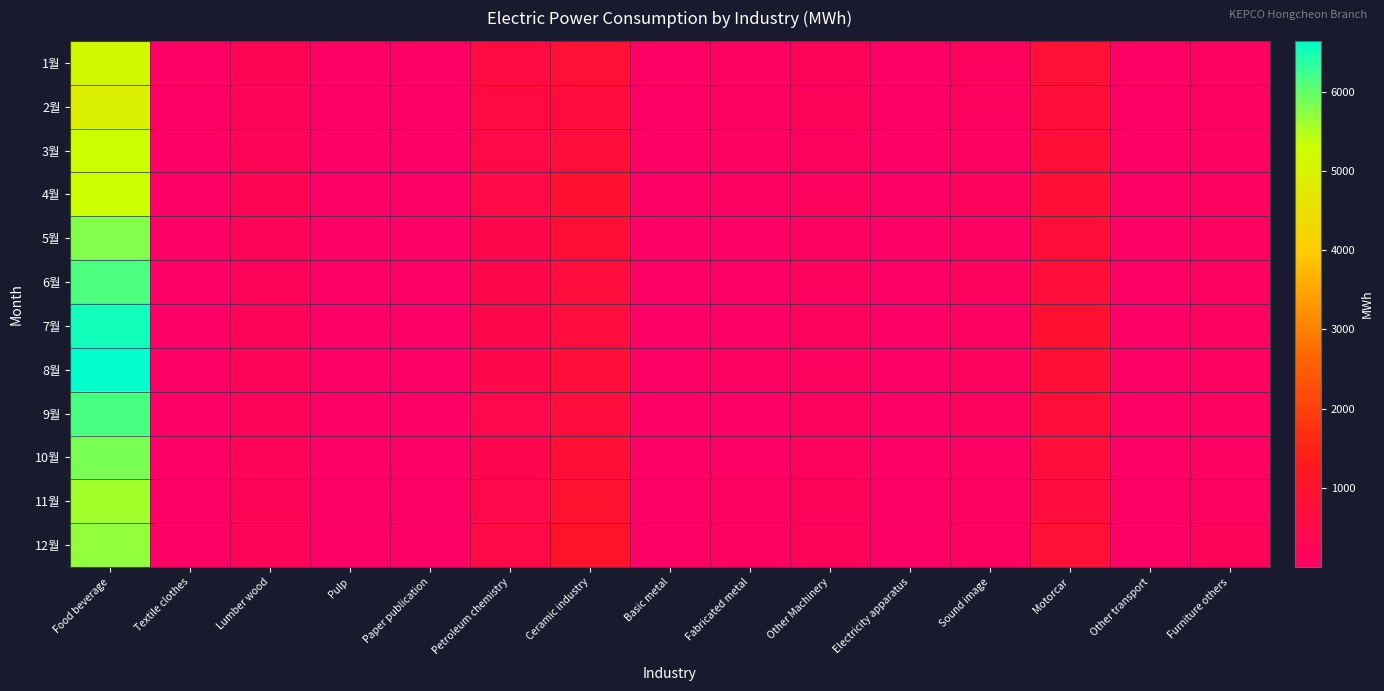

Reading left to right, transcribe all the data shown in this chart.

1월: Food beverage=5150.0	Textile clothes=20.0	Lumber wood=311.0	Pulp=0.8	Paper publication=5.8	Petroleum chemistry=623.0	Ceramic industry=857.0	Basic metal=22.0	Fabricated metal=60.0	Other Machinery=201.0	Electricity apparatus=10.0	Sound image=155.0	Motorcar=862.0	Other transport=24.0	Furniture others=103.0
2월: Food beverage=4942.0	Textile clothes=20.0	Lumber wood=253.0	Pulp=0.7	Paper publication=4.0	Petroleum chemistry=614.0	Ceramic industry=670.0	Basic metal=18.0	Fabricated metal=59.0	Other Machinery=187.0	Electricity apparatus=9.0	Sound image=133.0	Motorcar=779.0	Other transport=22.0	Furniture others=56.0
3월: Food beverage=5285.0	Textile clothes=18.0	Lumber wood=269.0	Pulp=0.9	Paper publication=3.0	Petroleum chemistry=535.0	Ceramic industry=757.0	Basic metal=14.0	Fabricated metal=51.0	Other Machinery=161.0	Electricity apparatus=6.0	Sound image=110.0	Motorcar=804.0	Other transport=18.0	Furniture others=58.0
4월: Food beverage=5308.0	Textile clothes=17.0	Lumber wood=274.0	Pulp=0.7	Paper publication=3.0	Petroleum chemistry=533.0	Ceramic industry=895.0	Basic metal=12.0	Fabricated metal=47.0	Other Machinery=157.0	Electricity apparatus=6.0	Sound image=141.0	Motorcar=801.0	Other transport=20.0	Furniture others=103.0
5월: Food beverage=5787.0	Textile clothes=11.0	Lumber wood=251.0	Pulp=0.7	Paper publication=2.0	Petroleum chemistry=474.0	Ceramic industry=798.0	Basic metal=6.0	Fabricated metal=37.0	Other Machinery=128.0	Electricity apparatus=5.0	Sound image=76.0	Motorcar=776.0	Other transport=13.0	Furniture others=116.0
6월: Food beverage=6137.0	Textile clothes=11.0	Lumber wood=212.0	Pulp=0.7	Paper publication=1.0	Petroleum chemistry=479.0	Ceramic industry=733.0	Basic metal=5.0	Fabricated metal=36.0	Other Machinery=143.0	Electricity apparatus=4.0	Sound image=156.0	Motorcar=764.0	Other transport=12.0	Furniture others=98.0
7월: Food beverage=6525.0	Textile clothes=13.0	Lumber wood=225.0	Pulp=0.8	Paper publication=1.0	Petroleum chemistry=457.0	Ceramic industry=718.0	Basic metal=5.0	Fabricated metal=35.0	Other Machinery=147.0	Electricity apparatus=4.0	Sound image=91.0	Motorcar=876.0	Other transport=9.0	Furniture others=122.0
8월: Food beverage=6643.0	Textile clothes=13.0	Lumber wood=223.0	Pulp=0.7	Paper publication=2.0	Petroleum chemistry=460.0	Ceramic industry=785.0	Basic metal=5.0	Fabricated metal=42.0	Other Machinery=159.0	Electricity apparatus=4.0	Sound image=154.0	Motorcar=830.0	Other transport=10.0	Furniture others=92.0
9월: Food beverage=6156.0	Textile clothes=17.0	Lumber wood=197.0	Pulp=0.8	Paper publication=2.0	Petroleum chemistry=433.0	Ceramic industry=704.0	Basic metal=5.0	Fabricated metal=36.0	Other Machinery=157.0	Electricity apparatus=4.0	Sound image=138.0	Motorcar=780.0	Other transport=10.0	Furniture others=102.0
10월: Food beverage=5864.0	Textile clothes=13.0	Lumber wood=225.0	Pulp=0.9	Paper publication=1.0	Petroleum chemistry=426.0	Ceramic industry=834.0	Basic metal=4.0	Fabricated metal=38.0	Other Machinery=164.0	Electricity apparatus=5.0	Sound image=55.0	Motorcar=744.0	Other transport=10.0	Furniture others=73.0
11월: Food beverage=5585.0	Textile clothes=17.0	Lumber wood=257.0	Pulp=1.0	Paper publication=2.0	Petroleum chemistry=485.0	Ceramic industry=935.0	Basic metal=6.0	Fabricated metal=51.0	Other Machinery=189.0	Electricity apparatus=7.0	Sound image=43.0	Motorcar=722.0	Other transport=14.0	Furniture others=126.0
12월: Food beverage=5683.0	Textile clothes=24.0	Lumber wood=260.0	Pulp=0.8	Paper publication=3.0	Petroleum chemistry=542.0	Ceramic industry=1046.0	Basic metal=14.0	Fabricated metal=64.0	Other Machinery=213.0	Electricity apparatus=9.0	Sound image=53.0	Motorcar=845.0	Other transport=18.0	Furniture others=215.0